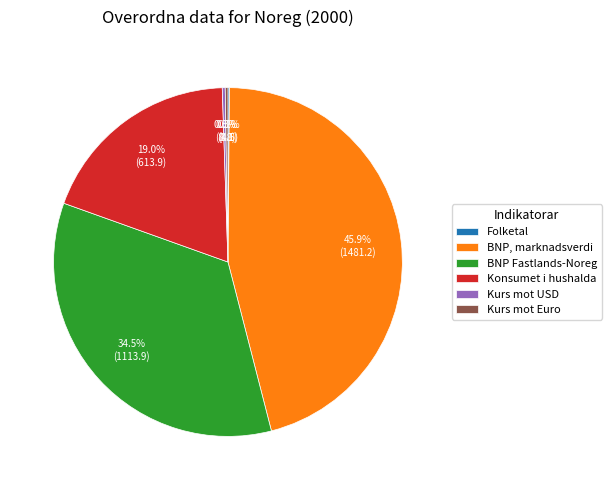

To the nearest percent, what is the average slice percentage?

17%